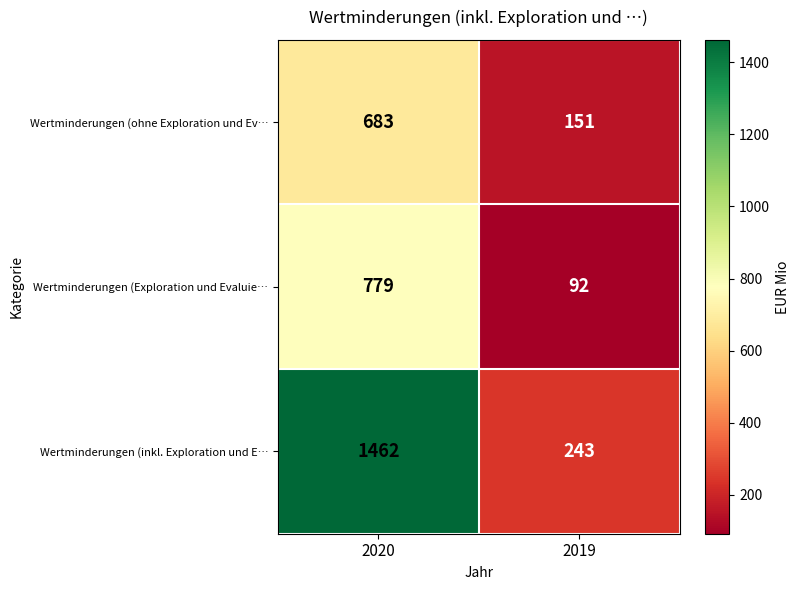

At which category does the chart reach its minimum across all series?

2019